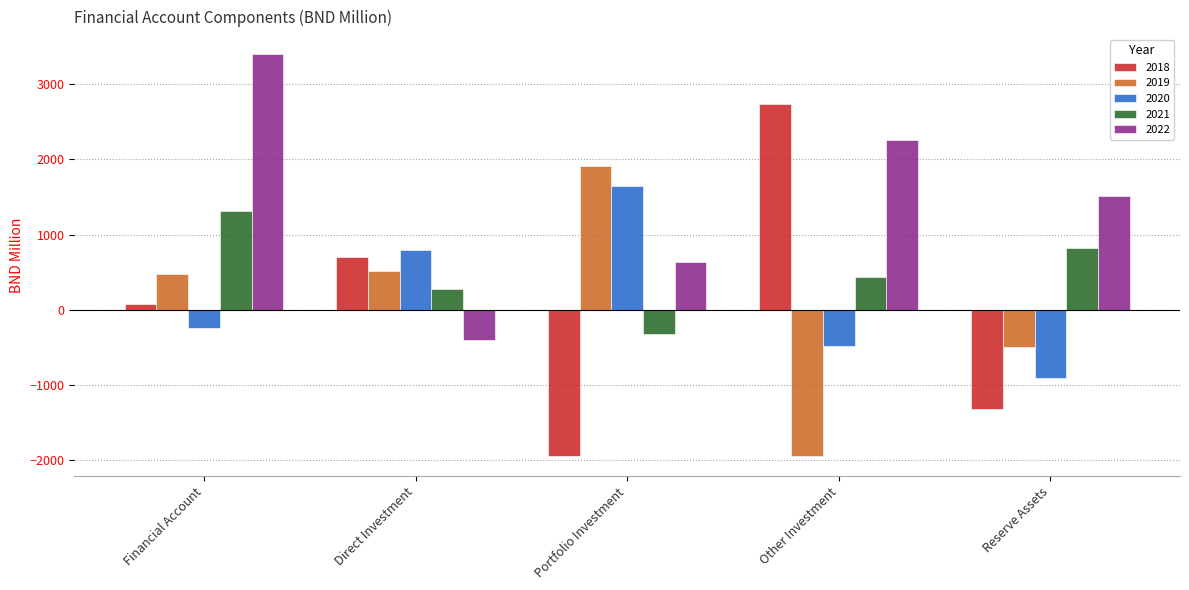

What is the lowest value of the 2020 series?

-910.5